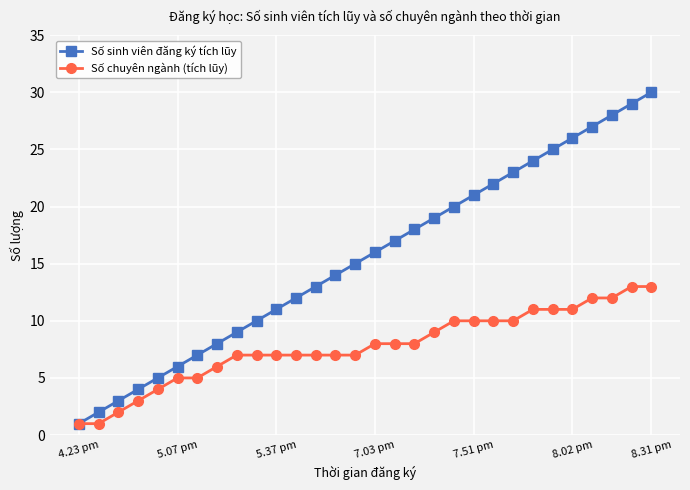

What is the value of the Số sinh viên đăng ký tích lũy point at the 5th from the left?

5